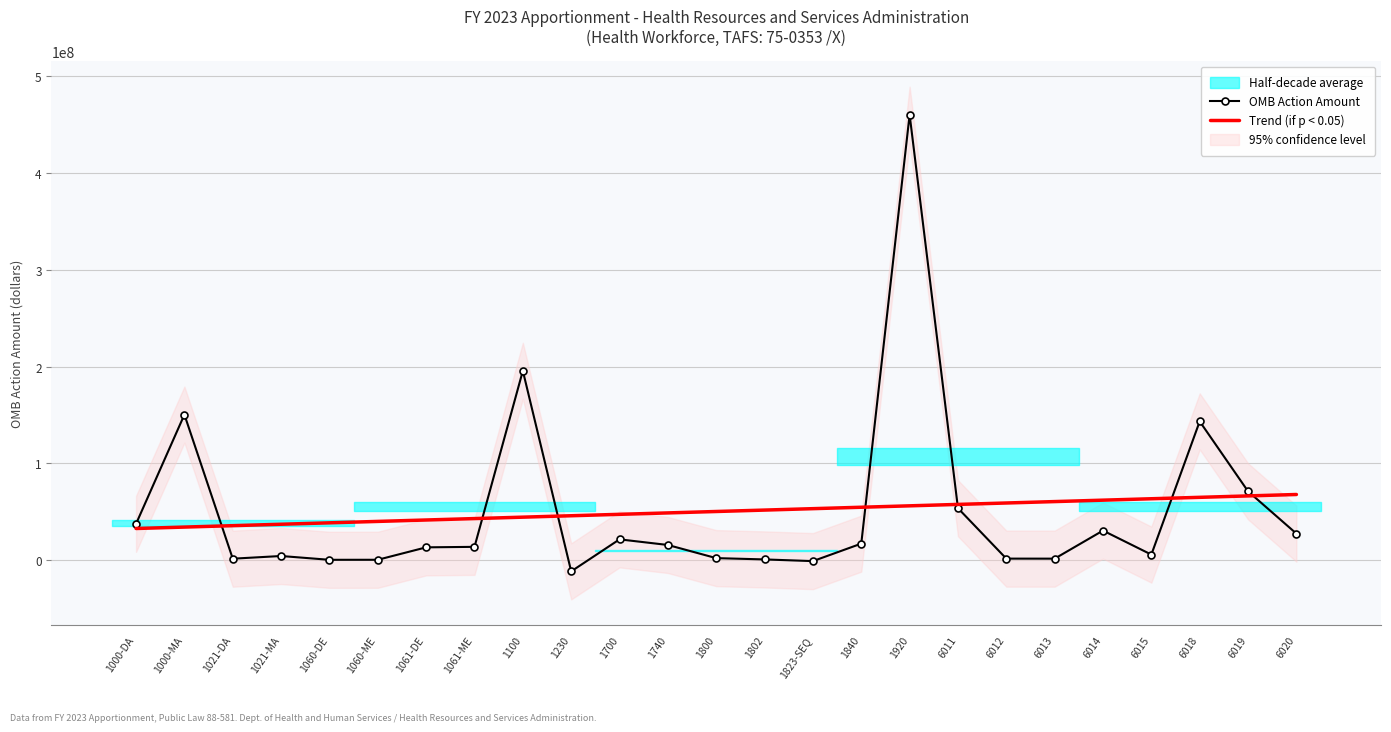

What is the change in value from 1800 to 6013?

-545680